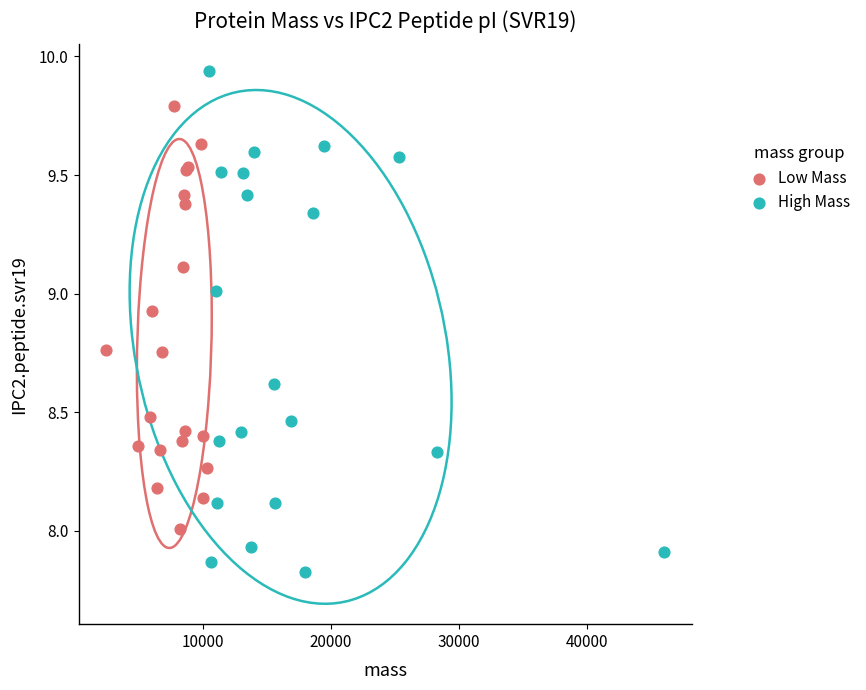

Which series has the widest spread of Y values?

High Mass